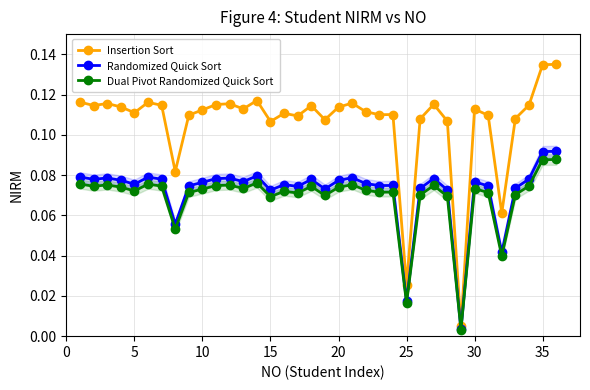

Does the chart have visible grid lines?

Yes